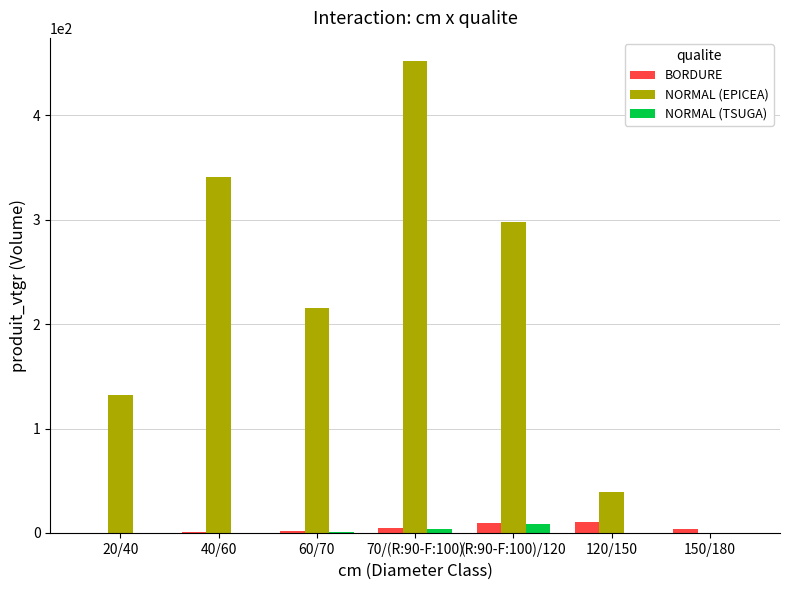

At which category is the sum across all series the highest?

70/(R:90-F:100)